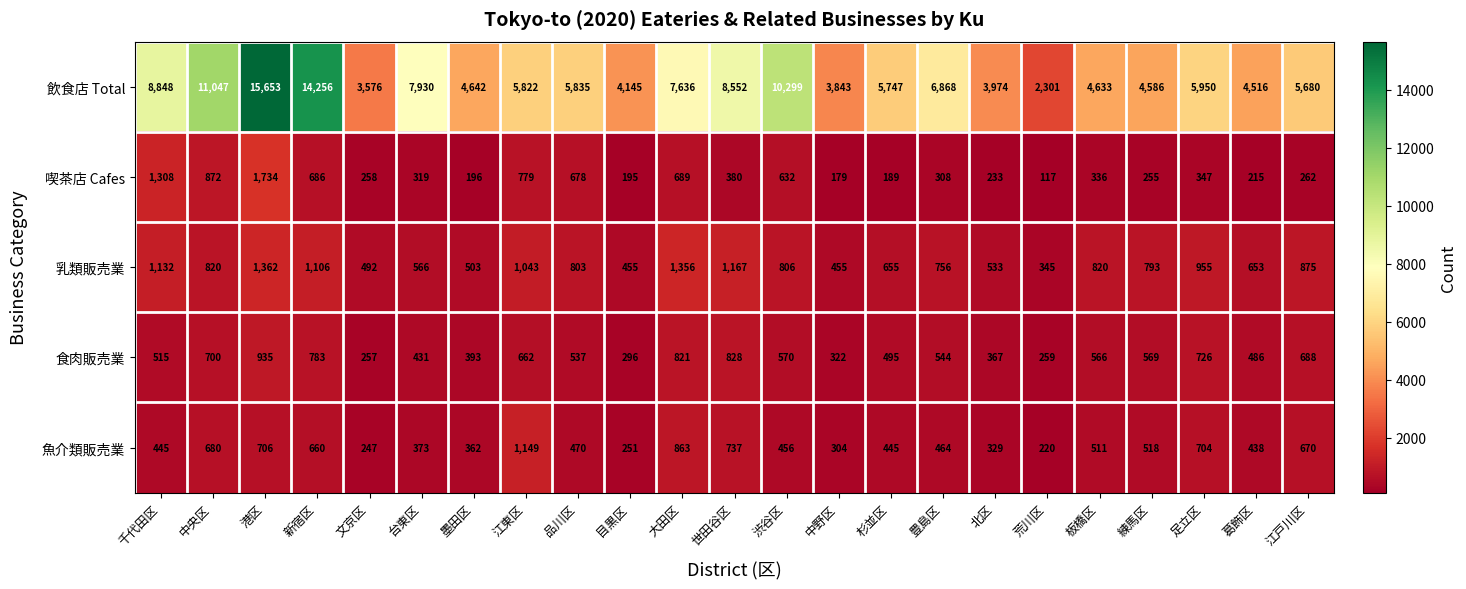

The value of 飲食店 Total at 練馬区 is 4586. True or false?

True